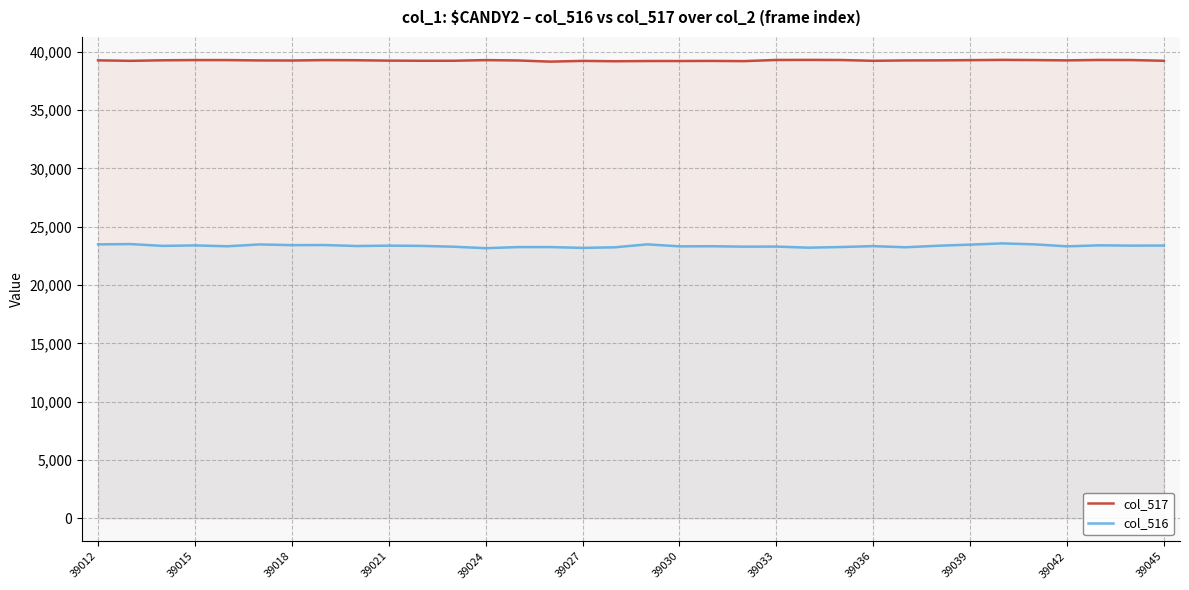

Which series has the largest total across all categories?

col_517